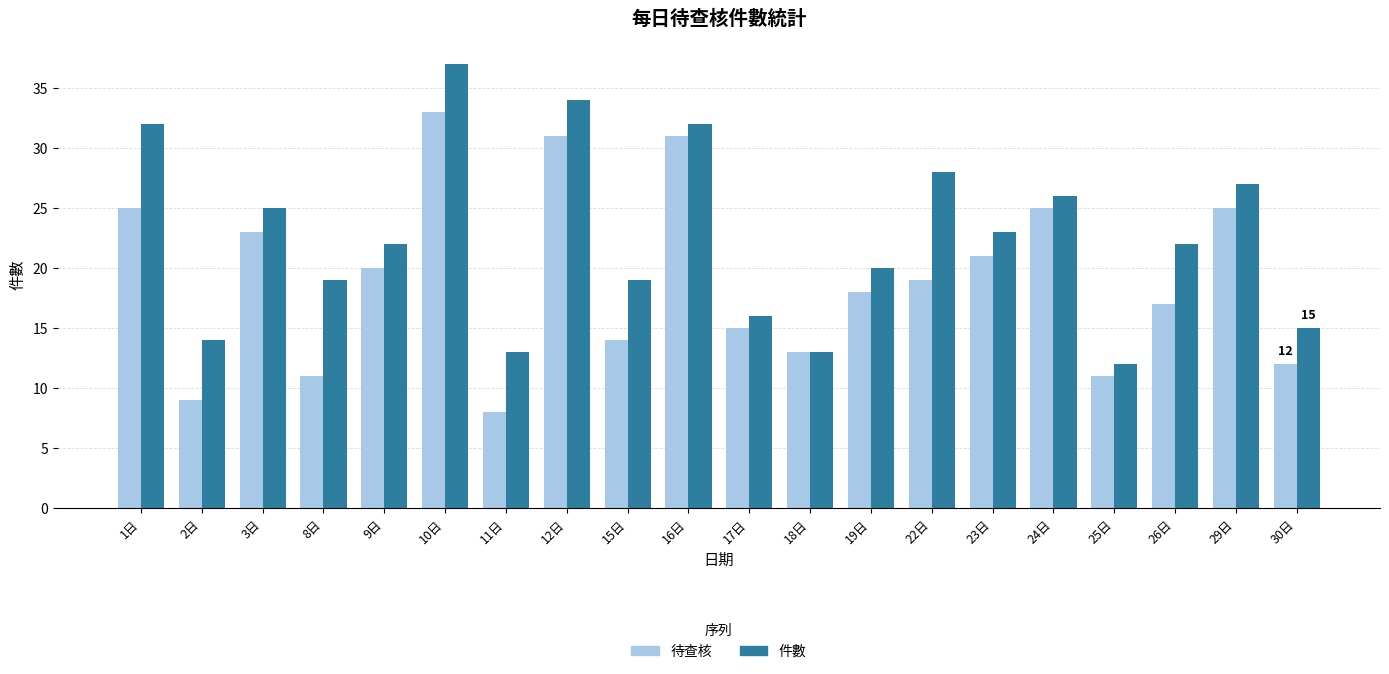

What is the approximate value of 件數 at 3日, to the nearest 5?

25